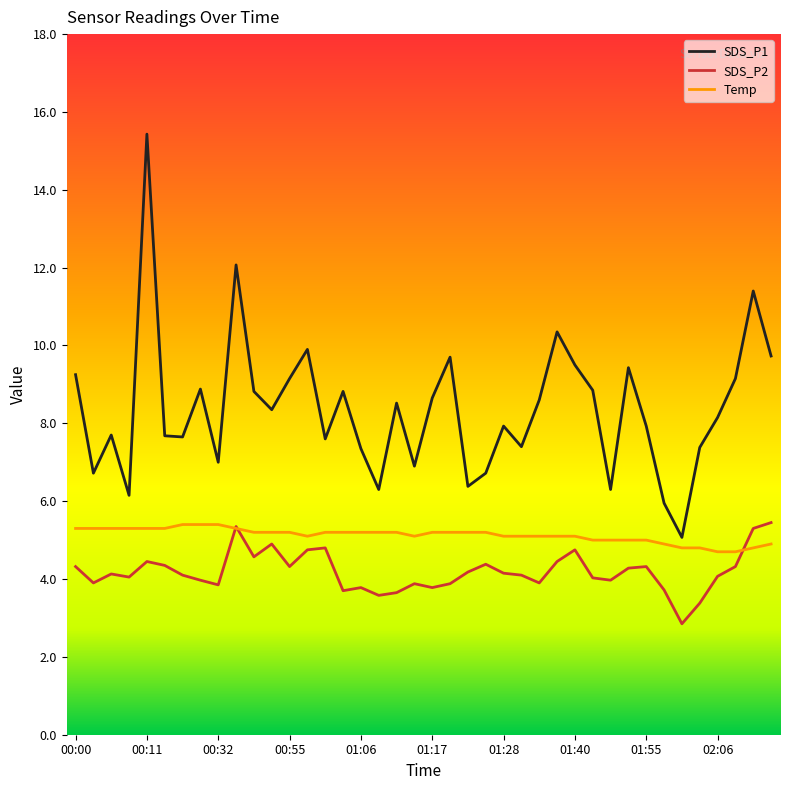

What is the lowest value of the SDS_P1 series?

5.1